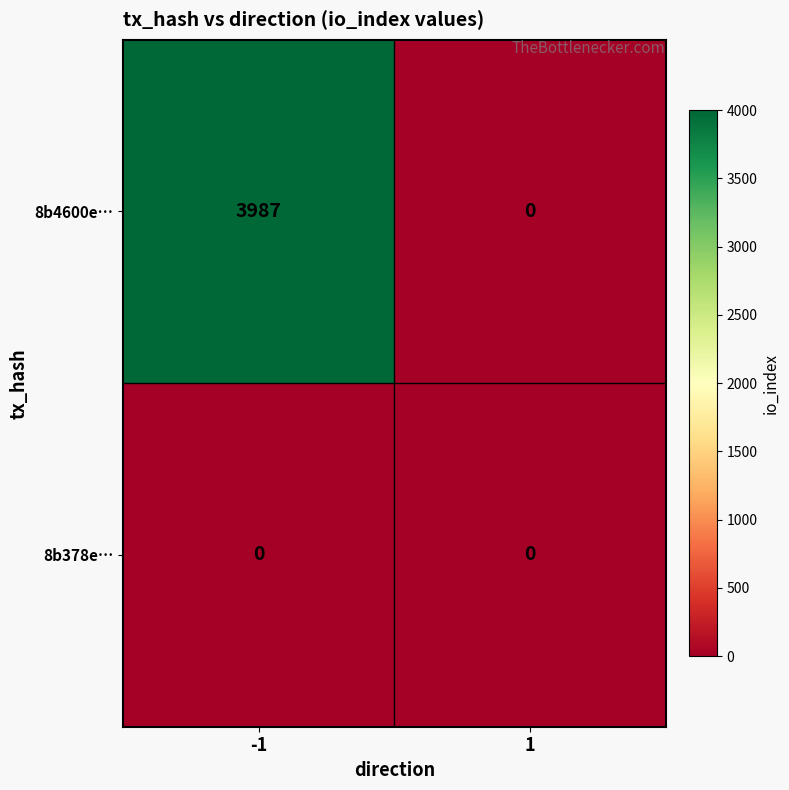

At how many categories does at least one series exceed 650?

1